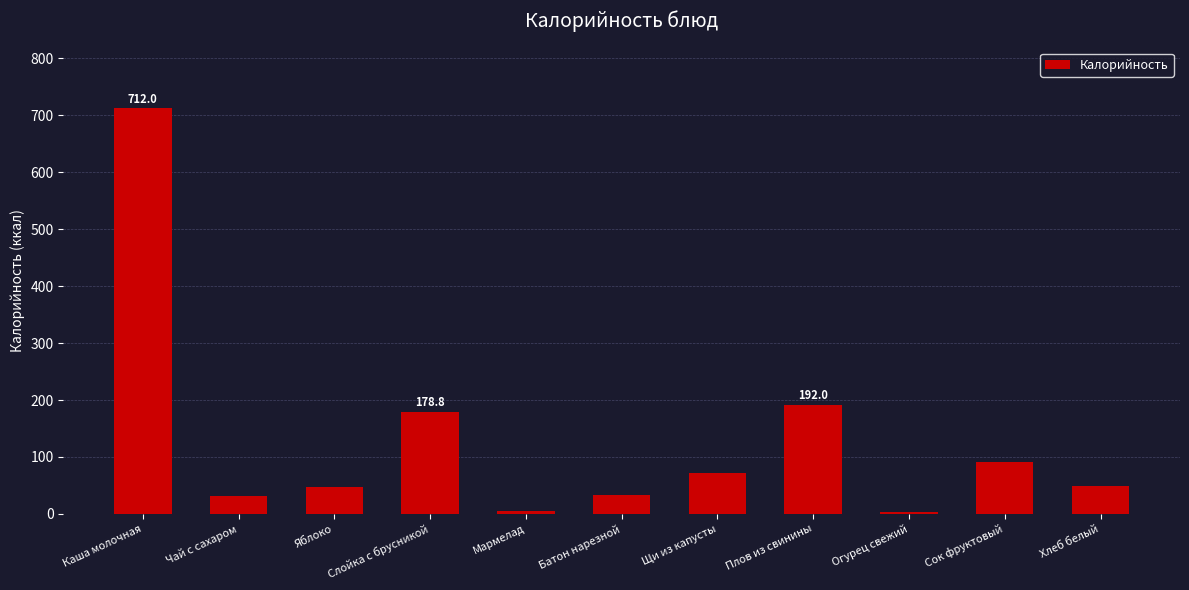

Which has a higher value, Слойка с брусникой or Батон нарезной?

Слойка с брусникой